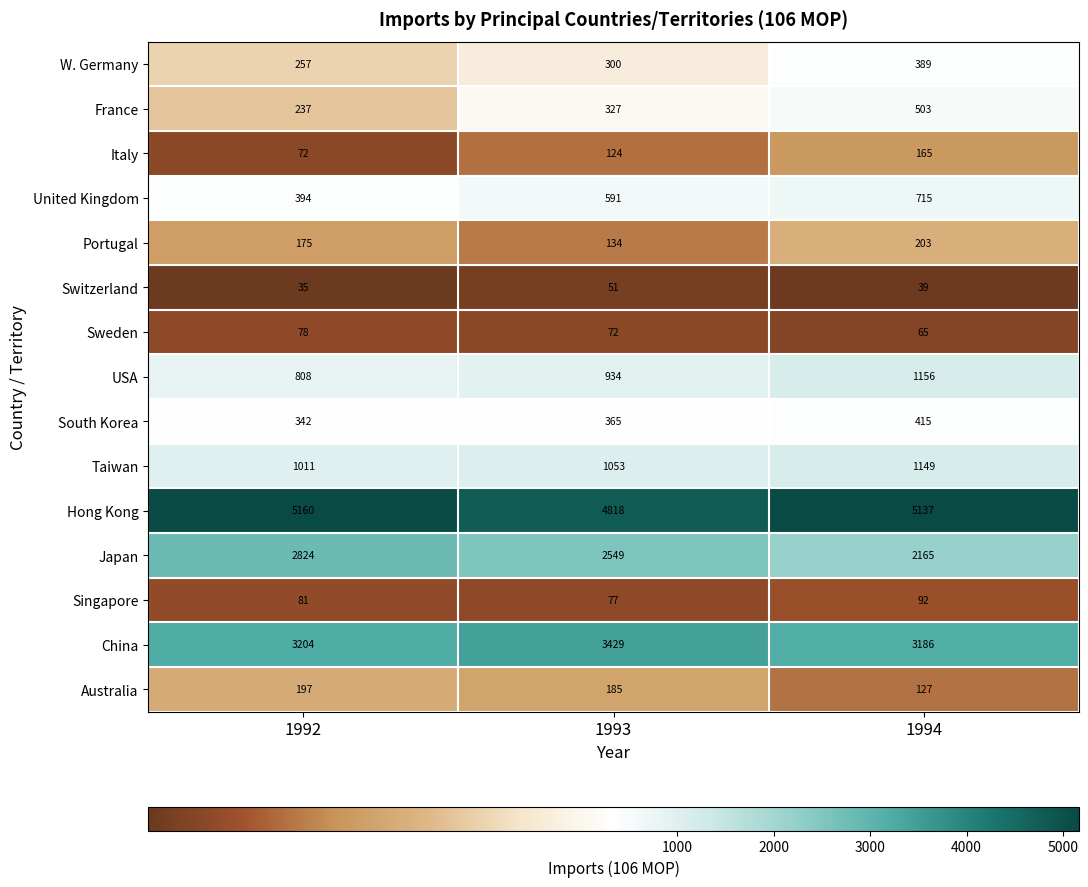

Which series has the widest spread of values?

Japan